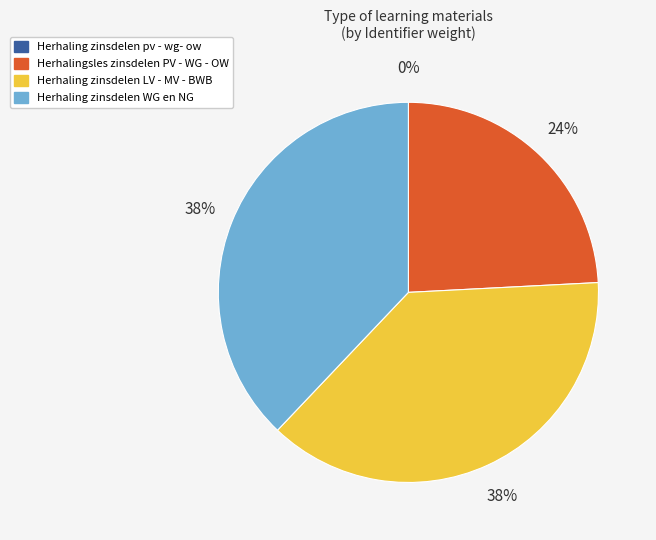

Does Herhaling zinsdelen LV - MV - BWB account for over 50% of the chart?

No